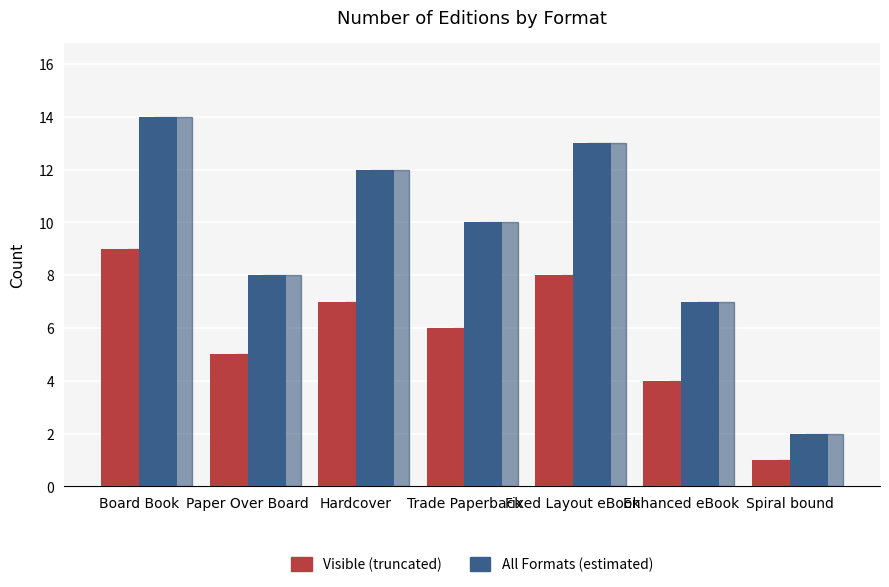

Which category has the highest value in the All Formats (estimated) series?

Board Book